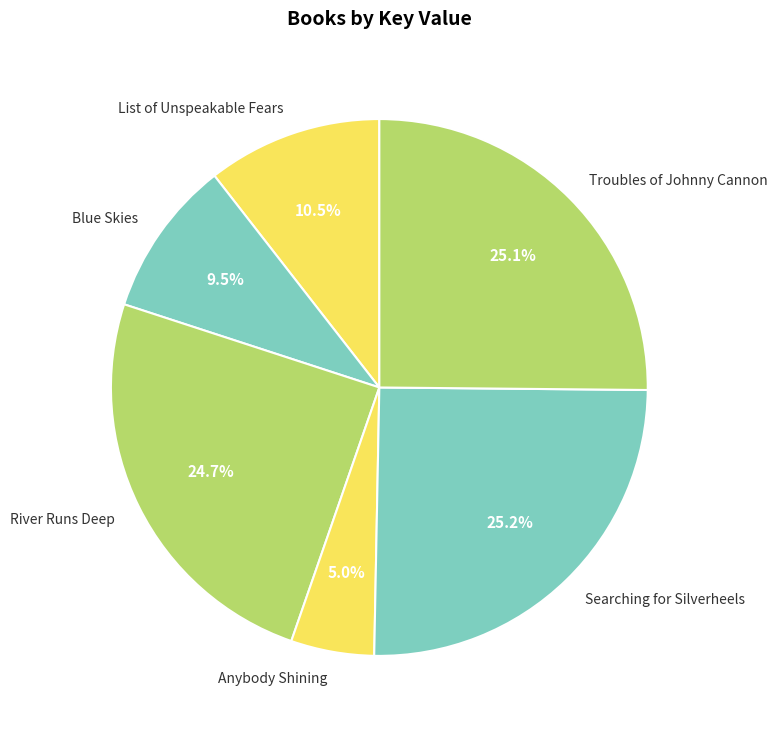

Which has a higher value, River Runs Deep or Anybody Shining?

River Runs Deep